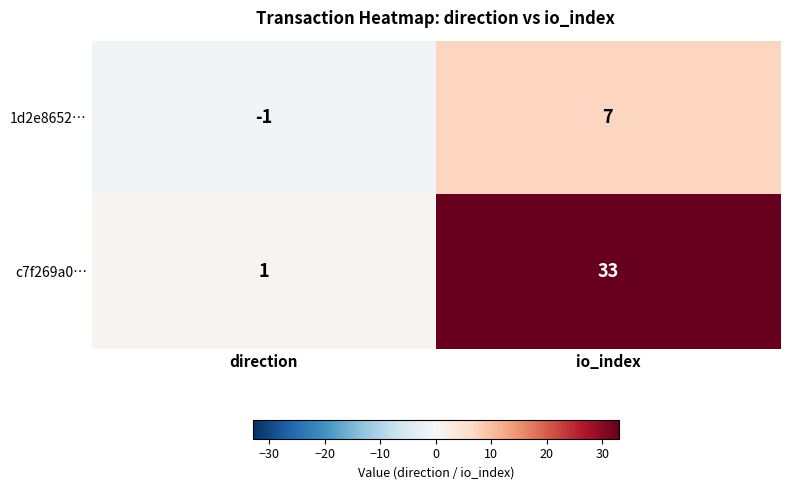

What is the sum of all c7f269a0… values?

34